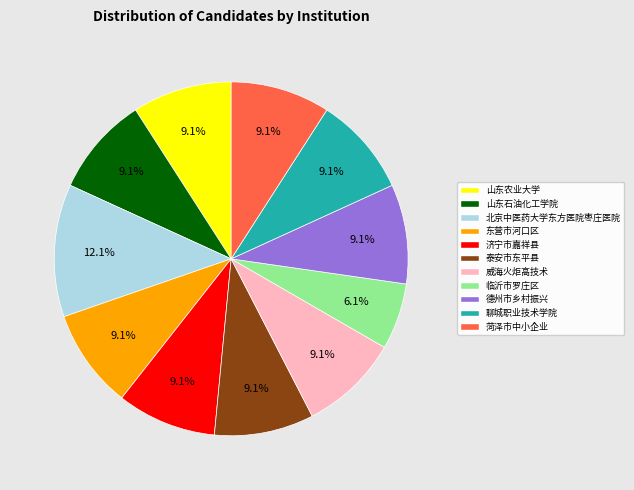

Does any single category account for the majority?

No